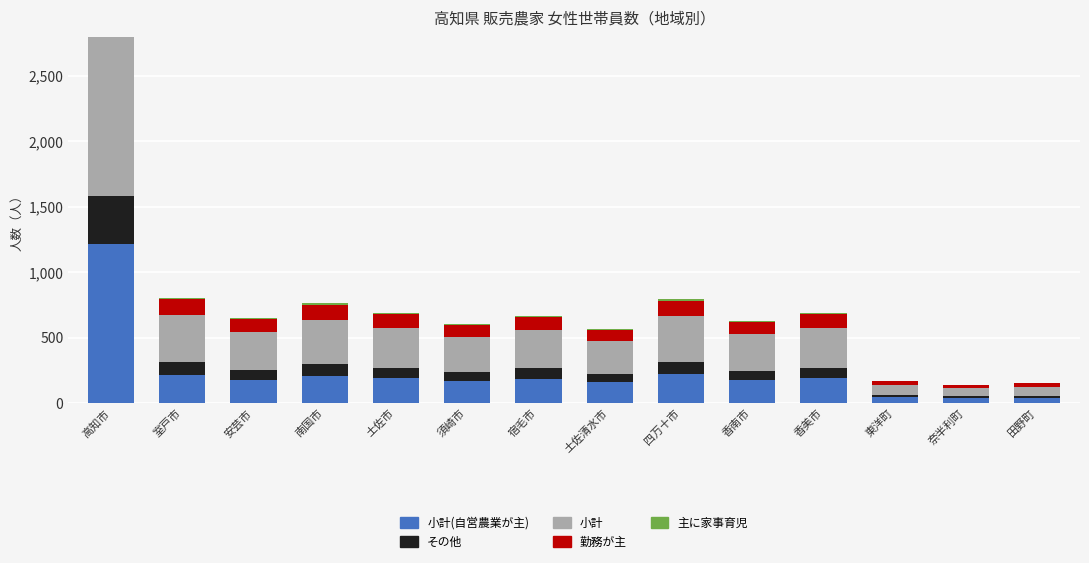

What is the highest value of the 主に家事育児 series?

119